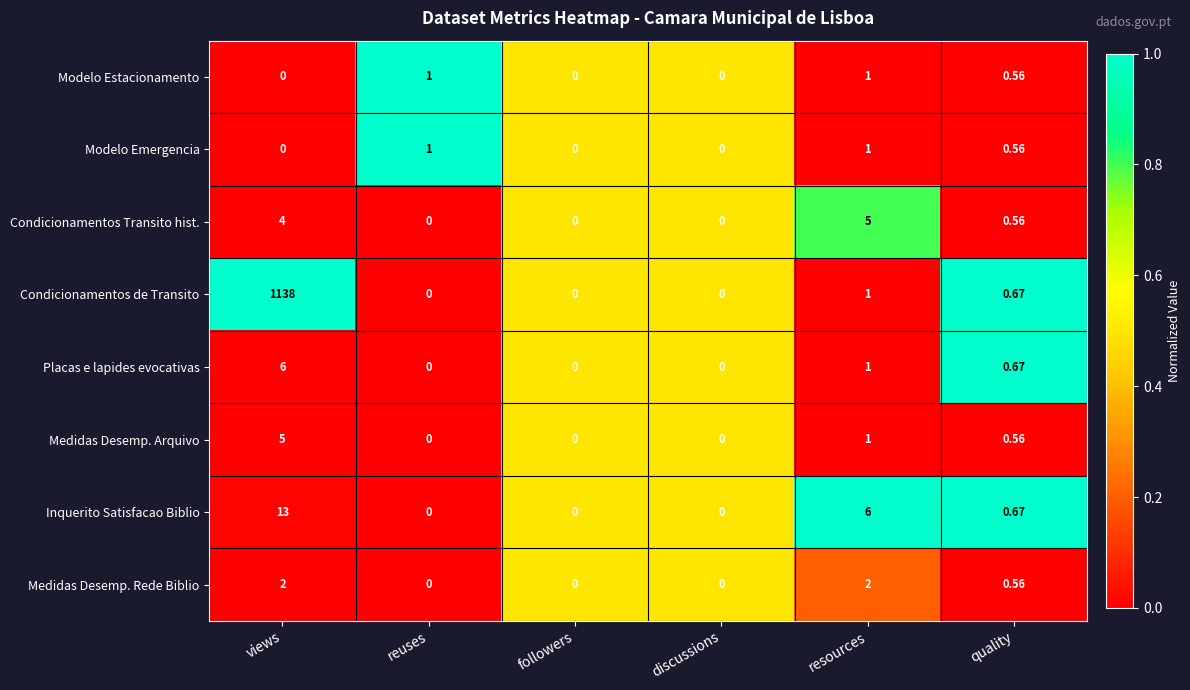

At which label is Placas e lapides evocativas closest to 3?

resources